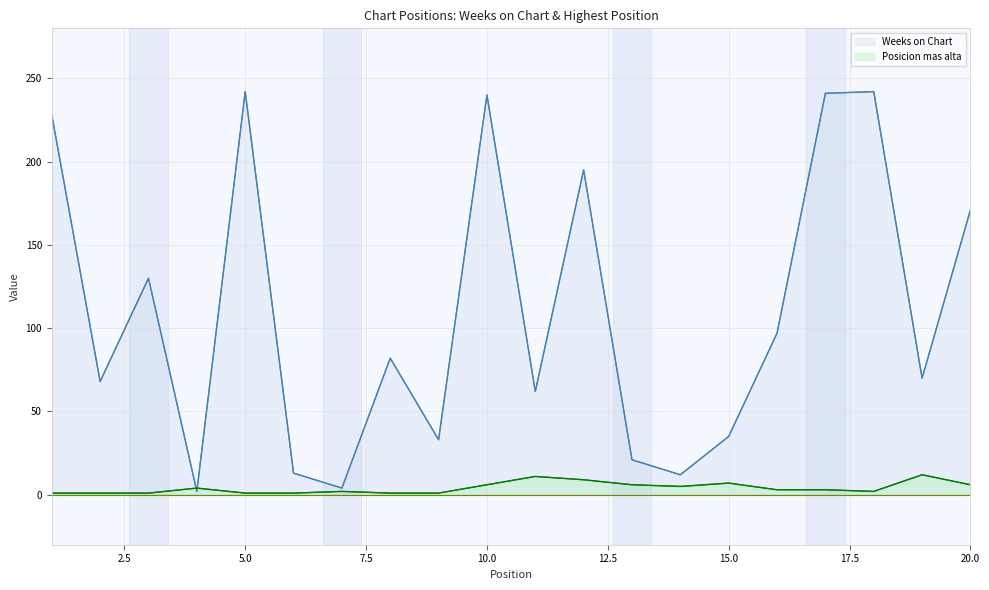

Between 2.5 and 7.5, which series saw the biggest shift?

Weeks on Chart